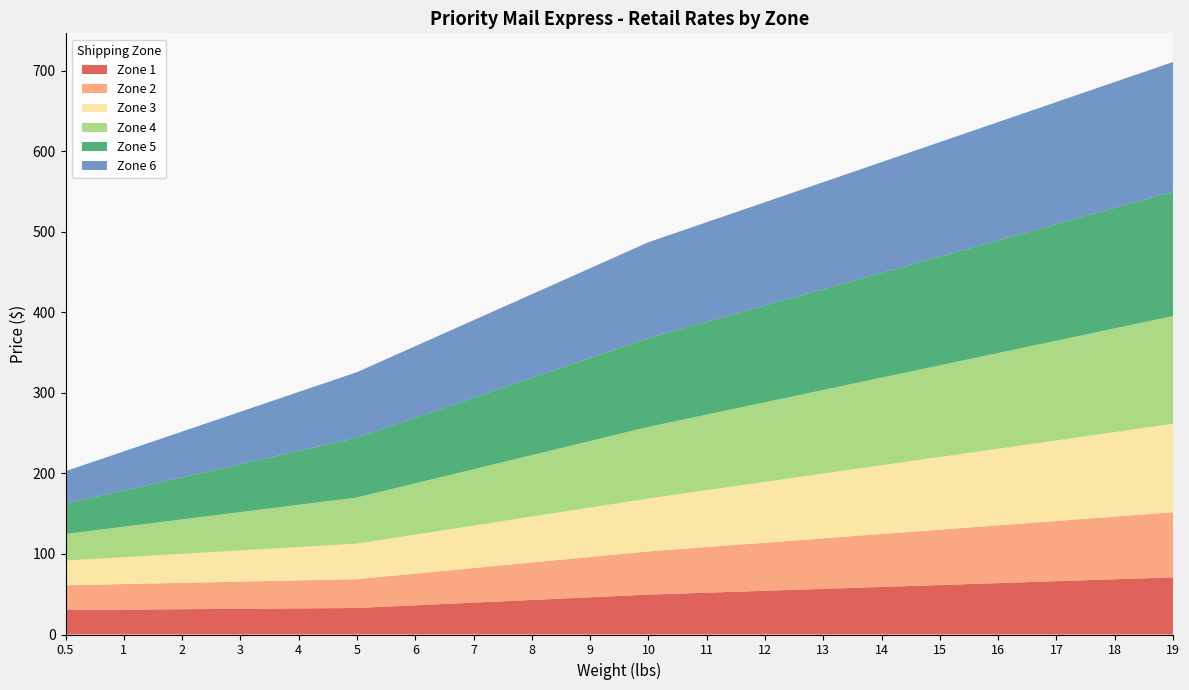

Reading left to right, what are all the values shown in this chart?

Zone 1: 0.5=30.4	1=30.9	2=31.4	3=31.9	4=32.5	5=33.0	6=36.2	7=39.6	8=42.9	9=46.2	10=49.5	11=52.0	12=54.3	13=56.7	14=59.1	15=61.5	16=63.9	17=66.2	18=68.7	19=71.0
Zone 2: 0.5=30.6	1=31.7	2=32.7	3=33.8	4=34.8	5=35.8	6=39.4	7=43.0	8=46.5	9=50.1	10=53.7	11=56.7	12=59.7	13=62.8	14=65.8	15=68.8	16=71.8	17=74.8	18=77.8	19=80.8
Zone 3: 0.5=30.8	1=33.4	2=36.1	3=38.8	4=41.5	5=44.1	6=48.5	7=52.8	8=57.1	9=61.4	10=65.8	11=70.7	12=75.5	13=80.5	14=85.4	15=90.3	16=95.2	17=100.1	18=105.0	19=110.0
Zone 4: 0.5=33.0	1=37.9	2=42.8	3=47.6	4=52.5	5=57.4	6=63.7	7=70.0	8=76.3	9=82.6	10=88.9	11=93.9	12=98.9	13=103.8	14=108.8	15=113.8	16=118.8	17=123.8	18=128.8	19=133.8
Zone 5: 0.5=37.6	1=44.9	2=52.2	3=59.5	4=66.8	5=74.2	6=81.4	7=88.7	8=95.9	9=103.2	10=110.4	11=115.3	12=120.2	13=125.1	14=130.0	15=134.9	16=139.8	17=144.8	18=149.7	19=154.6
Zone 6: 0.5=40.4	1=48.6	2=56.8	3=65.0	4=73.2	5=81.5	6=89.0	7=96.5	8=104.0	9=111.5	10=119.0	11=123.7	12=128.3	13=133.0	14=137.7	15=142.3	16=147.0	17=151.7	18=156.3	19=161.1